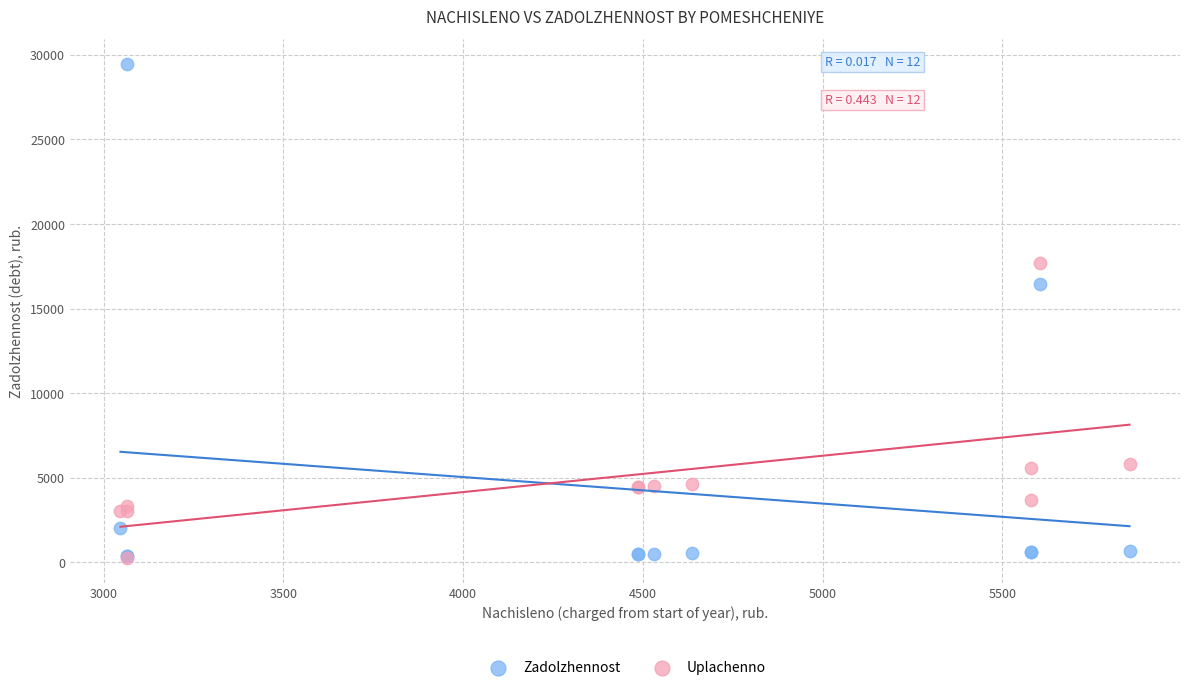

In the Zadolzhennost series, what Y value is closest to 14906?

16475.3